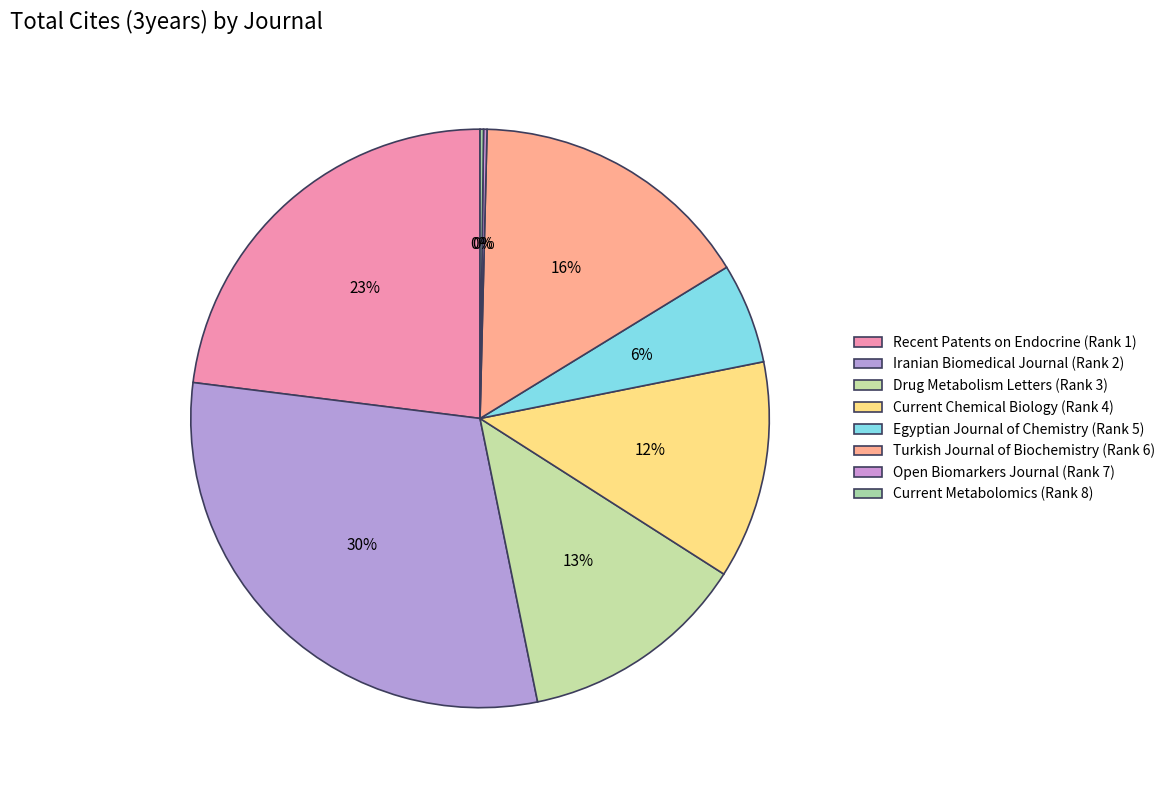

To the nearest percent, what percentage of the pie is Drug Metabolism Letters (Rank 3)?

13%